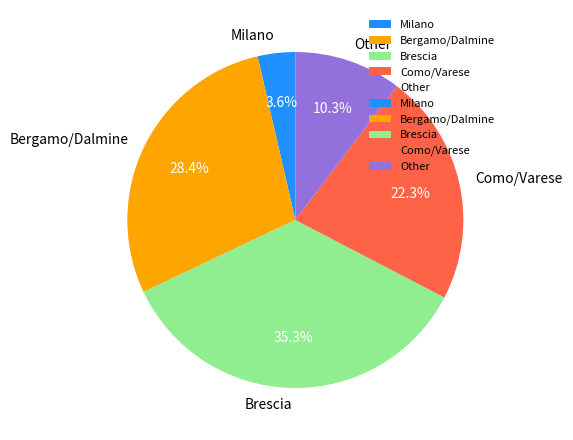

To the nearest percent, what is the average slice percentage?

20%